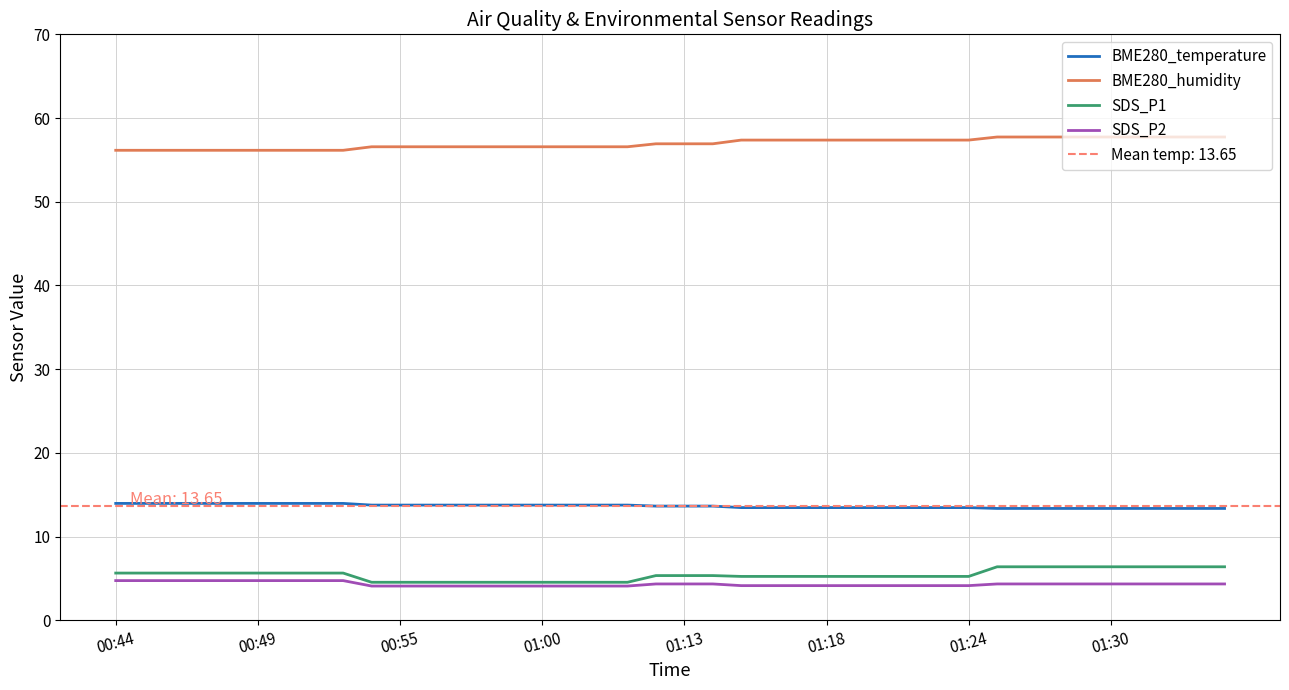

True or false: BME280_temperature has a value of 14.0 at 8.

True